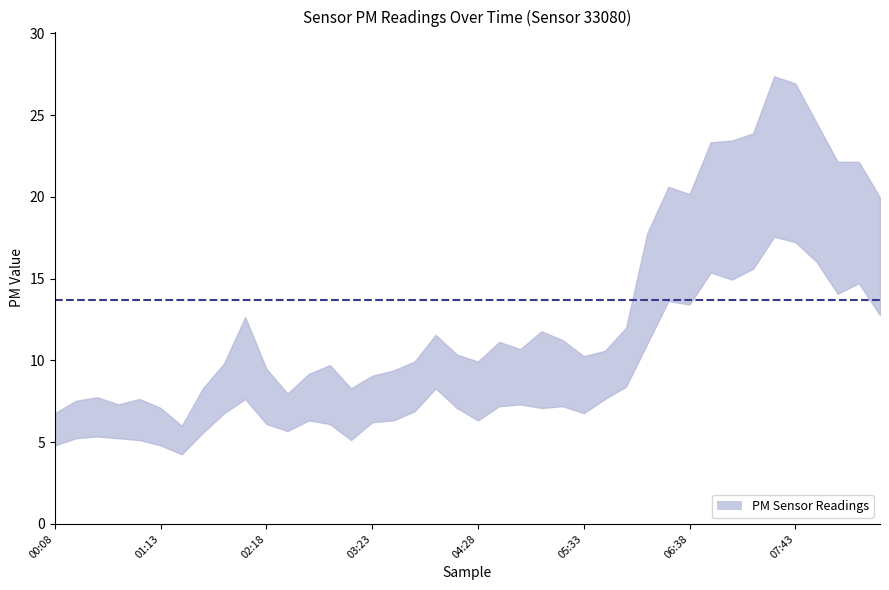

Does the chart display data point markers on the line(s)?

No